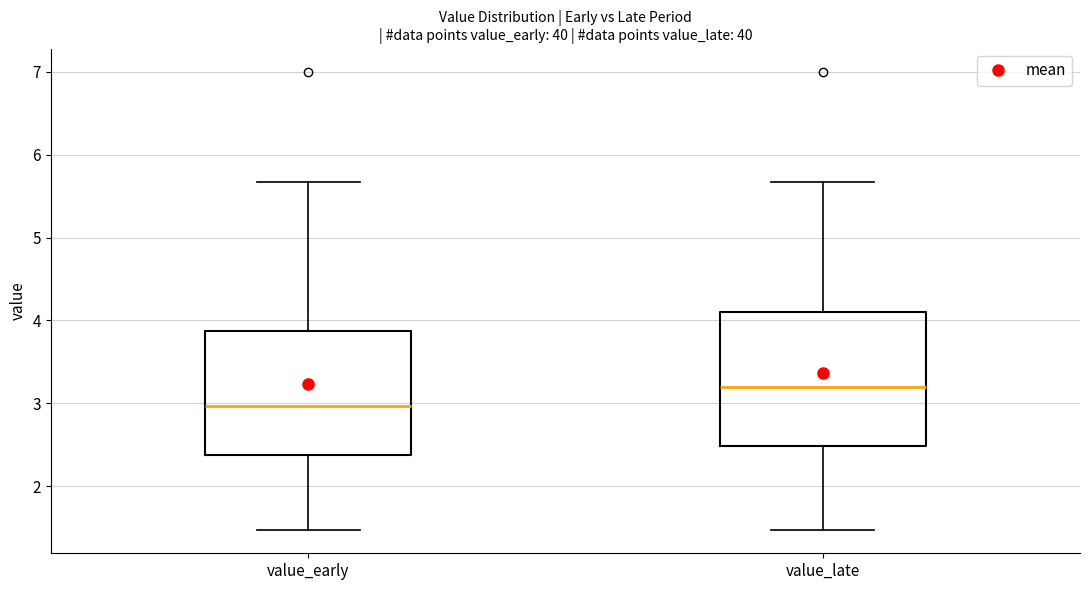

Comparing the boxes themselves (not the whiskers), which one is the tallest?

value_late